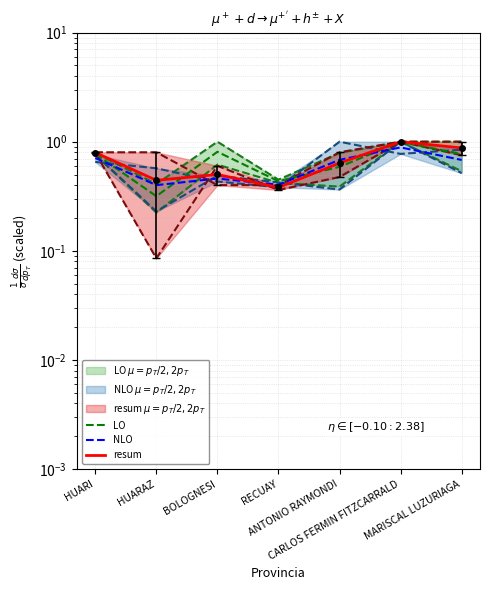

In NLO, how many points are lower than both neighbors (excluding endpoints)?

2